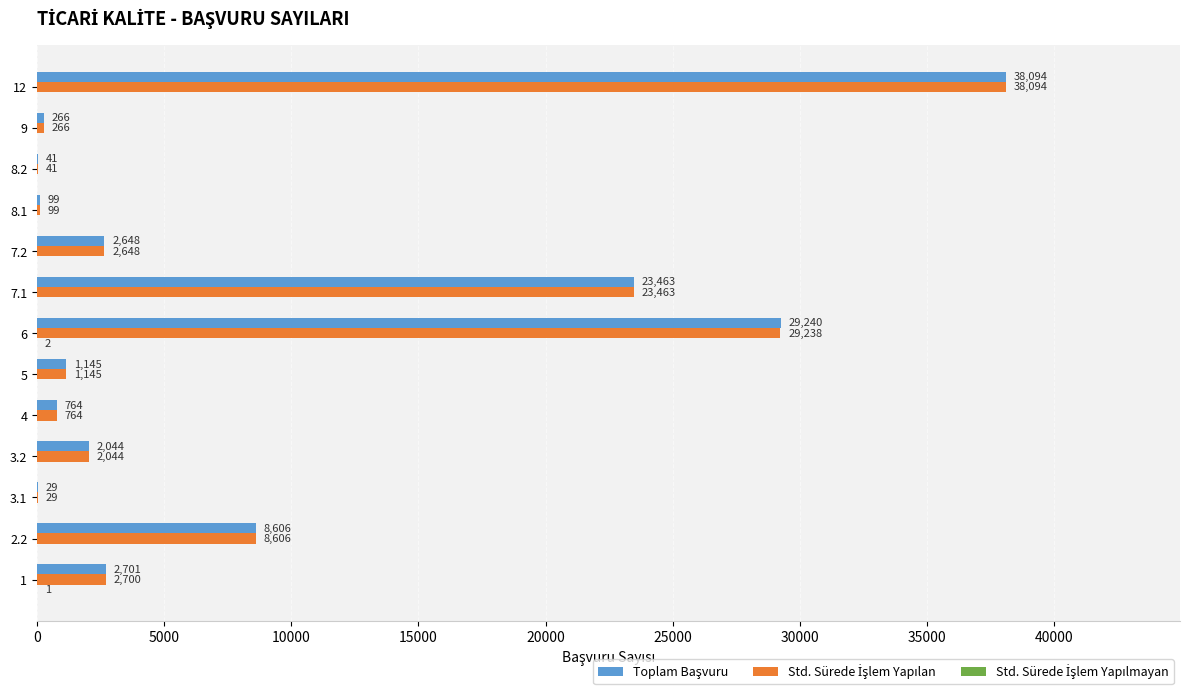

What is the total value across all series at 5?

2290